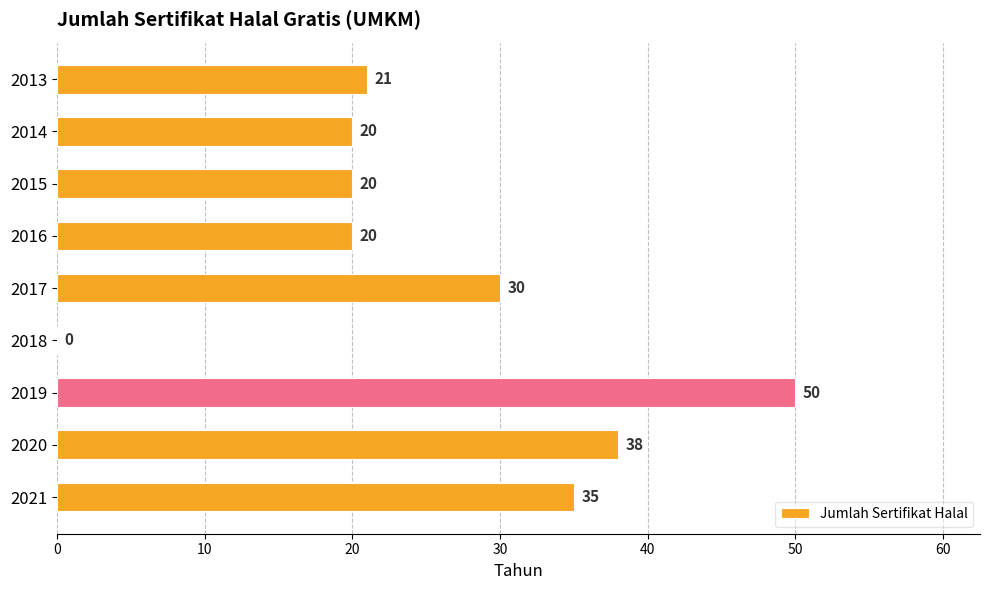

The chart shows a value of 20 at 2015. True or false?

True